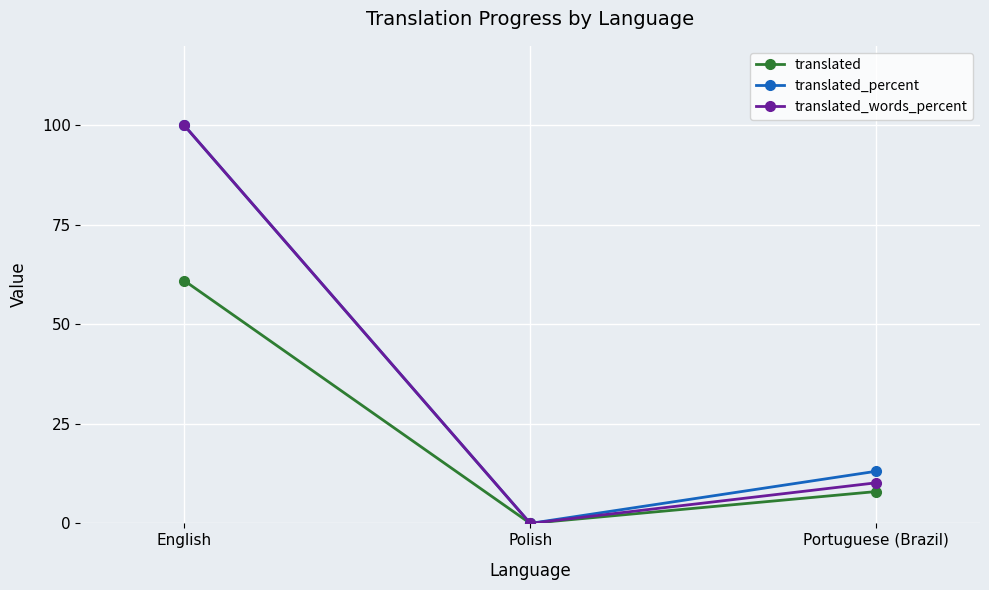

Reading left to right, list all the values displayed in this chart.

translated: 61.0	0.0	8.0
translated_percent: 100.0	0.0	13.1
translated_words_percent: 100.0	0.0	10.2